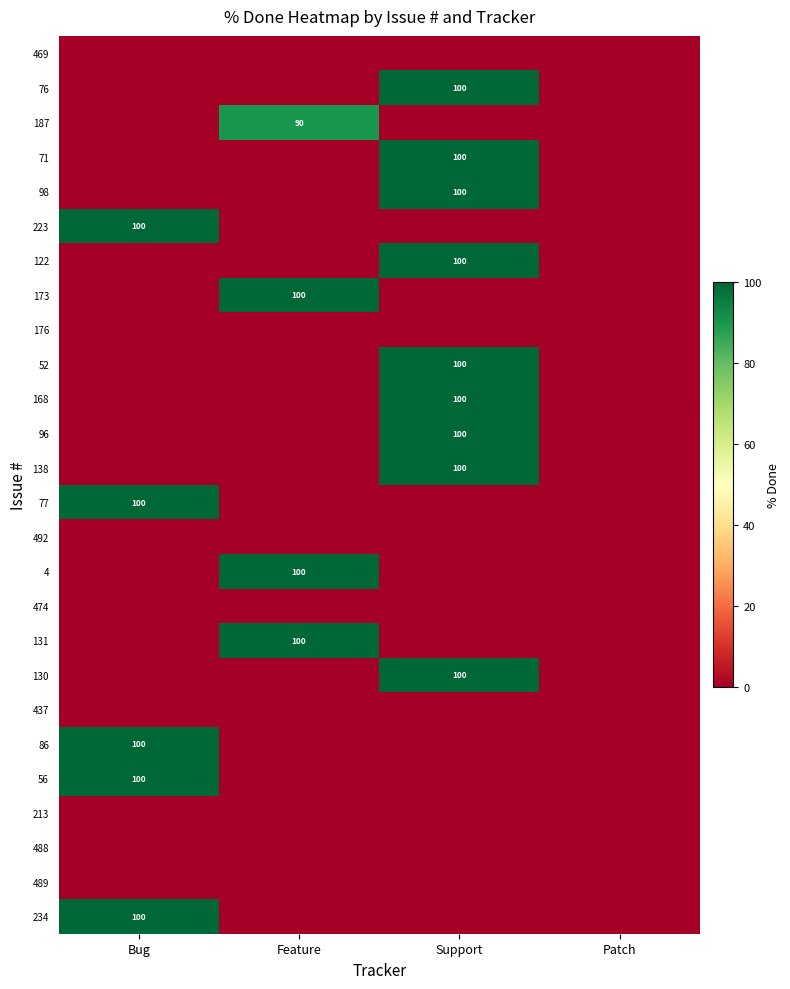

Between Patch and Bug, which is larger?

Patch